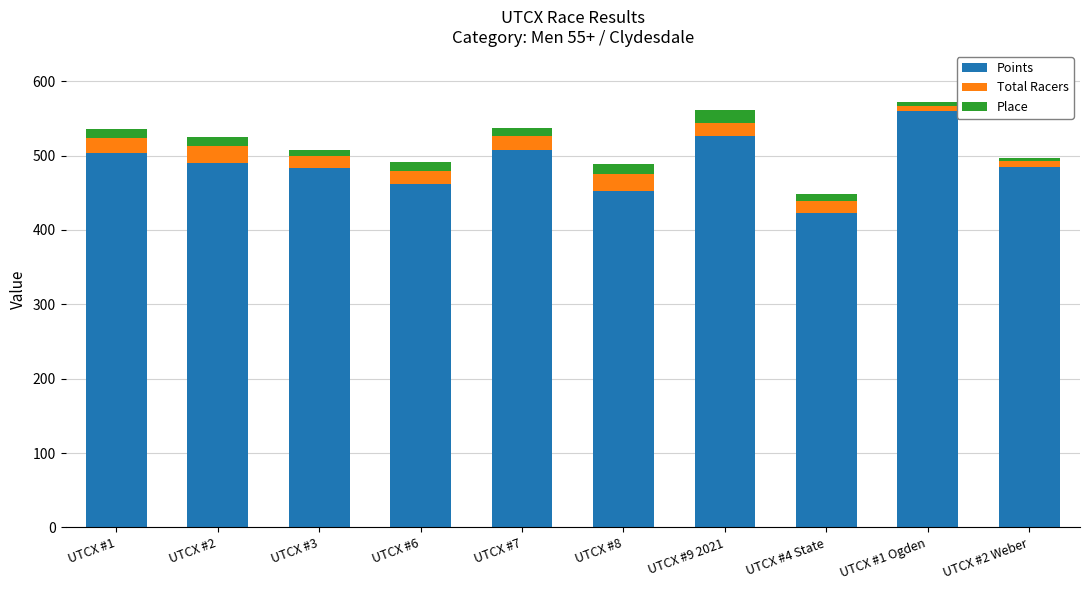

Which category has the highest value in the Points series?

UTCX #1 Ogden